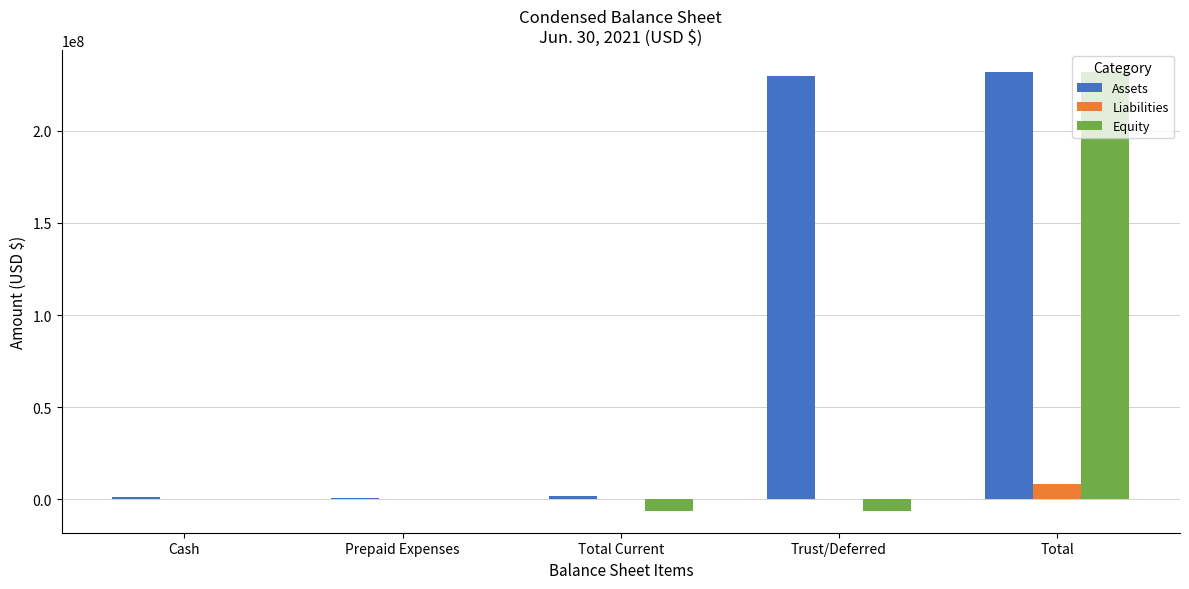

Between Total Current and Total, which series saw the biggest shift?

Equity